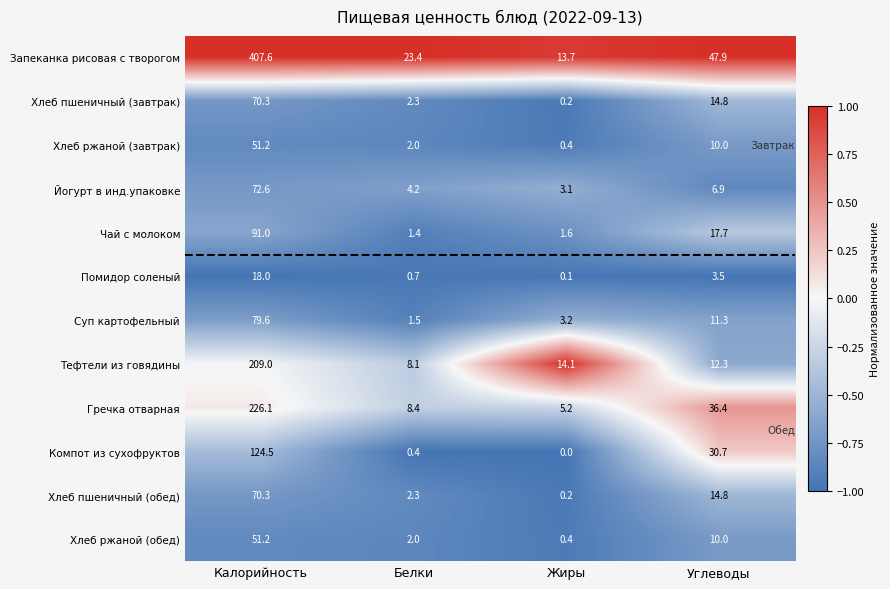

Which series has the largest range (max minus min)?

Запеканка рисовая с творогом